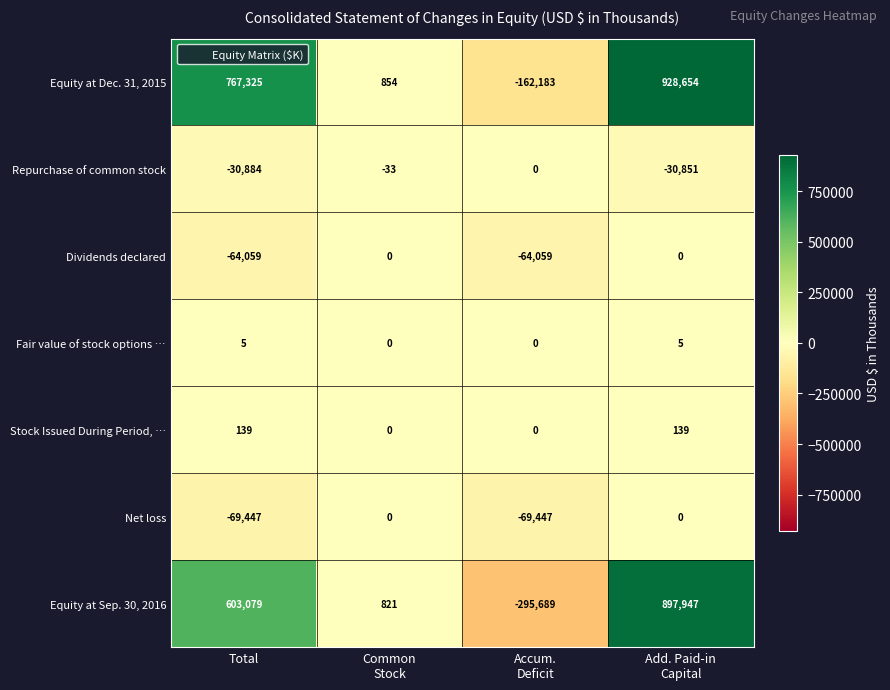

Is it true that Net loss equals -28861 at Total?

False